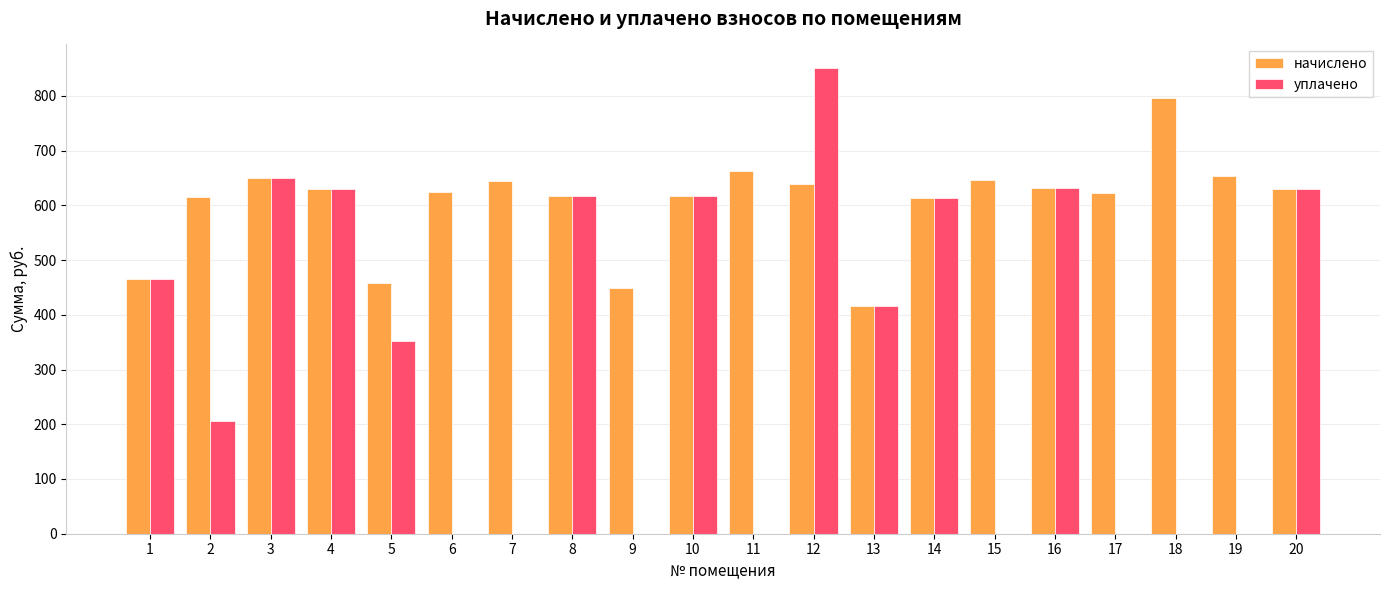

What is the sum of all уплачено values?

6681.5